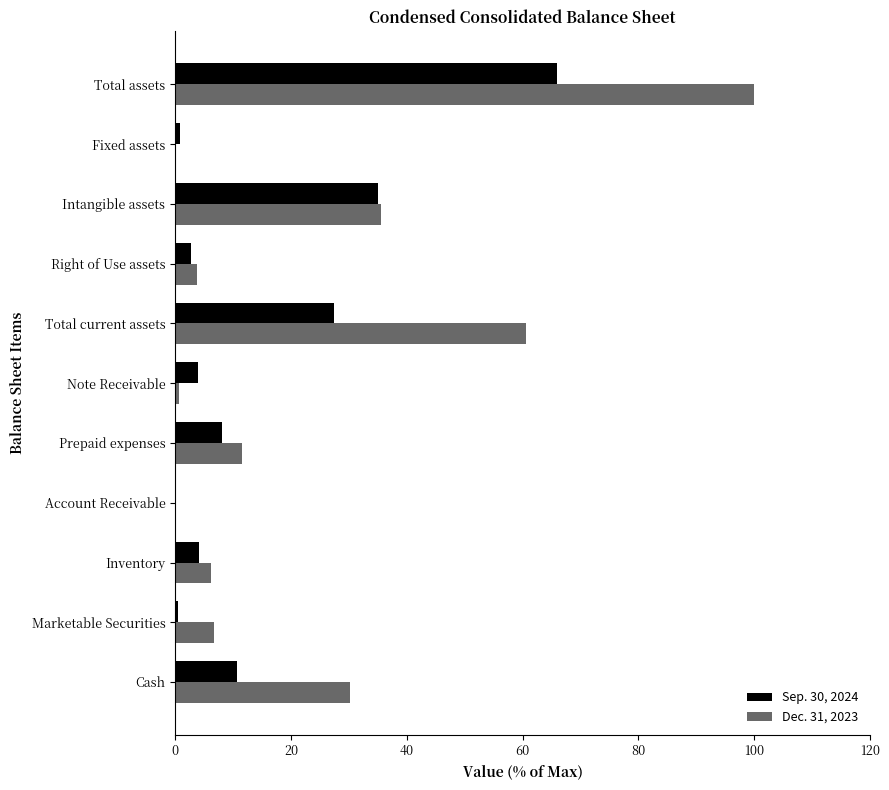

True or false: Sep. 30, 2024 has a value of 8.1 at Prepaid expenses.

True